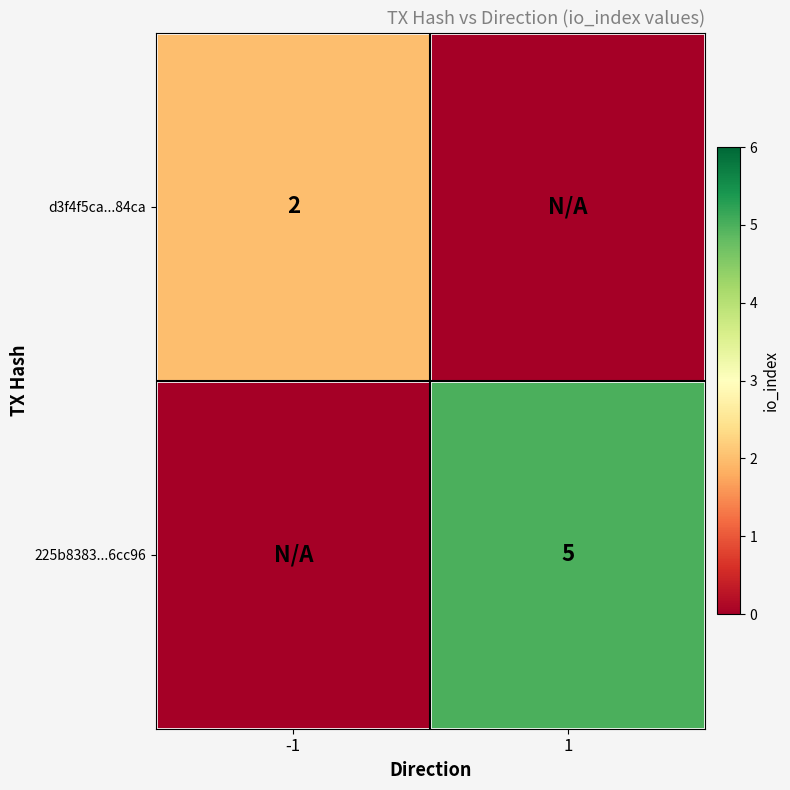

The 225b8383...6cc96 series shows 8 at 1. True or false?

False